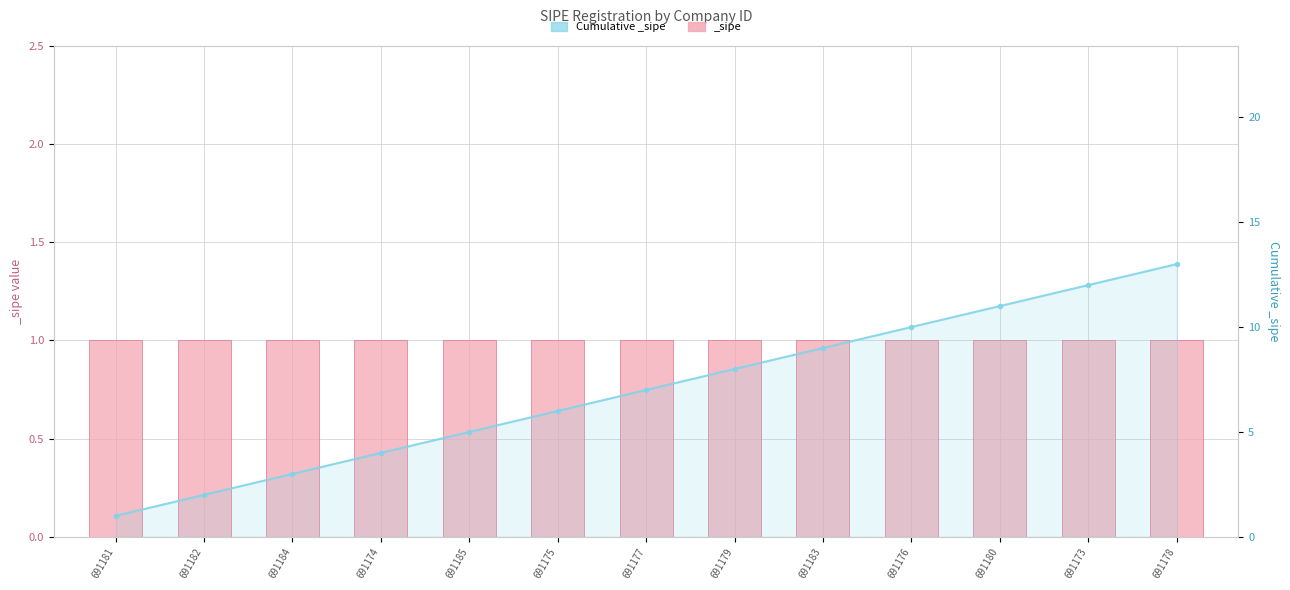

List the labels in order of value, largest first.

691178, 691173, 691180, 691176, 691183, 691179, 691177, 691175, 691185, 691174, 691184, 691182, 691181